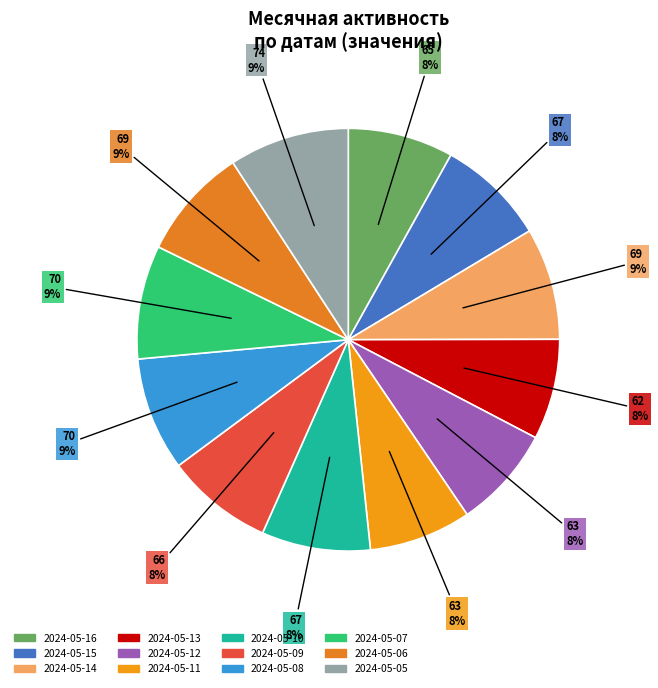

Count the number of slices in the pie.

12